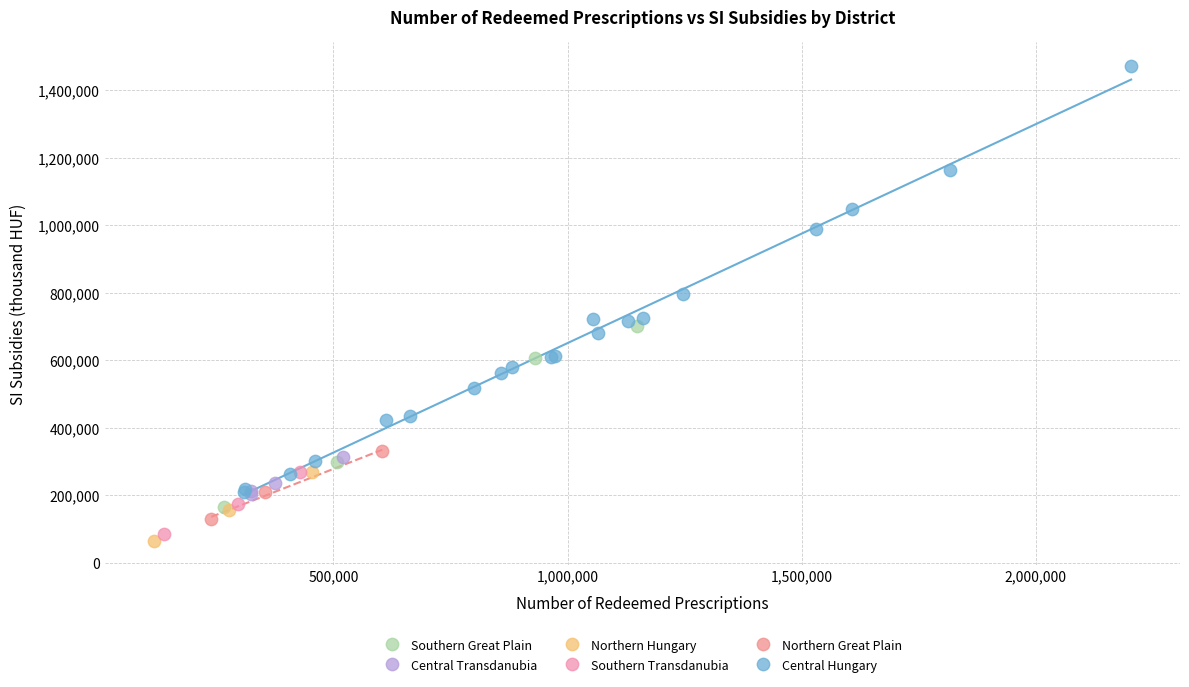

Which series has the largest Y range (max minus min)?

Central Hungary